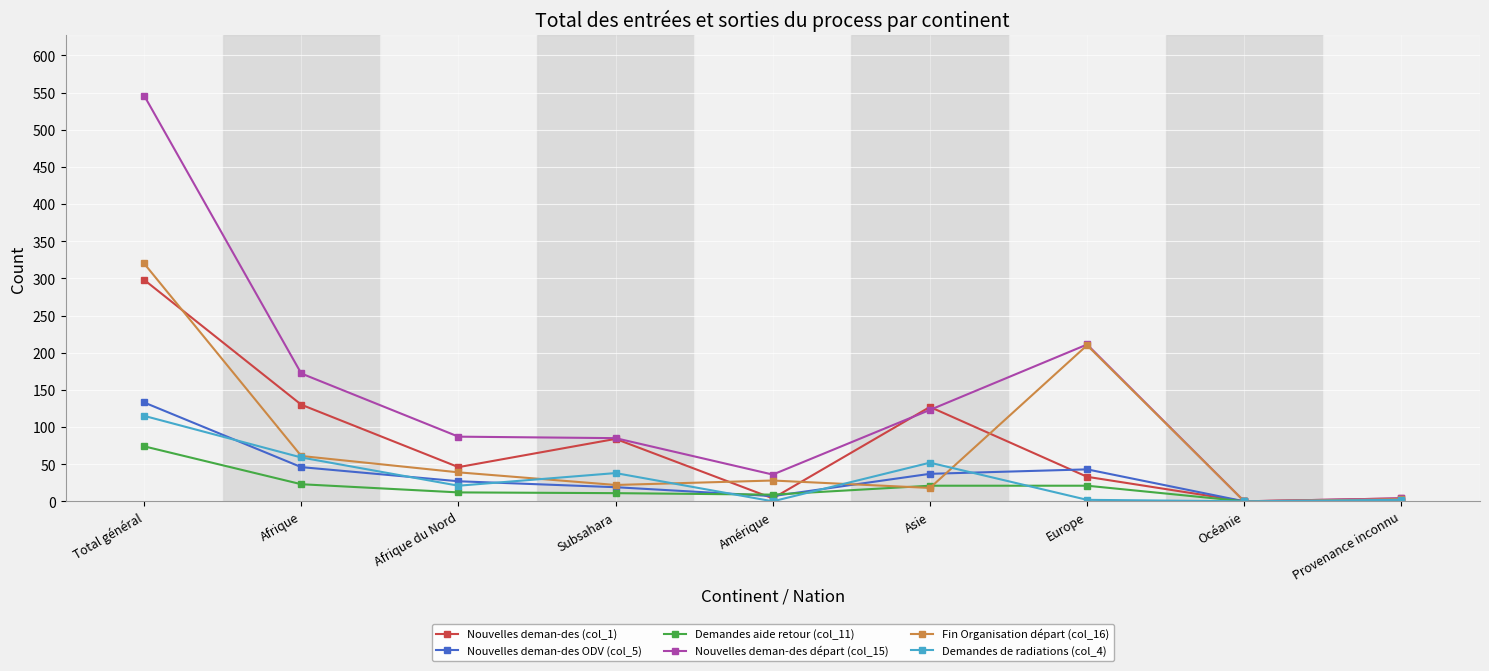

What is the highest value of the Demandes aide retour (col_11) series?

74